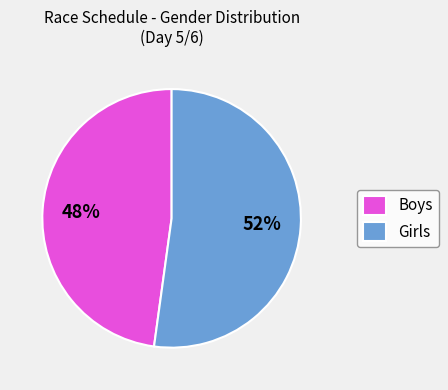

Is there a majority slice in this chart?

Yes